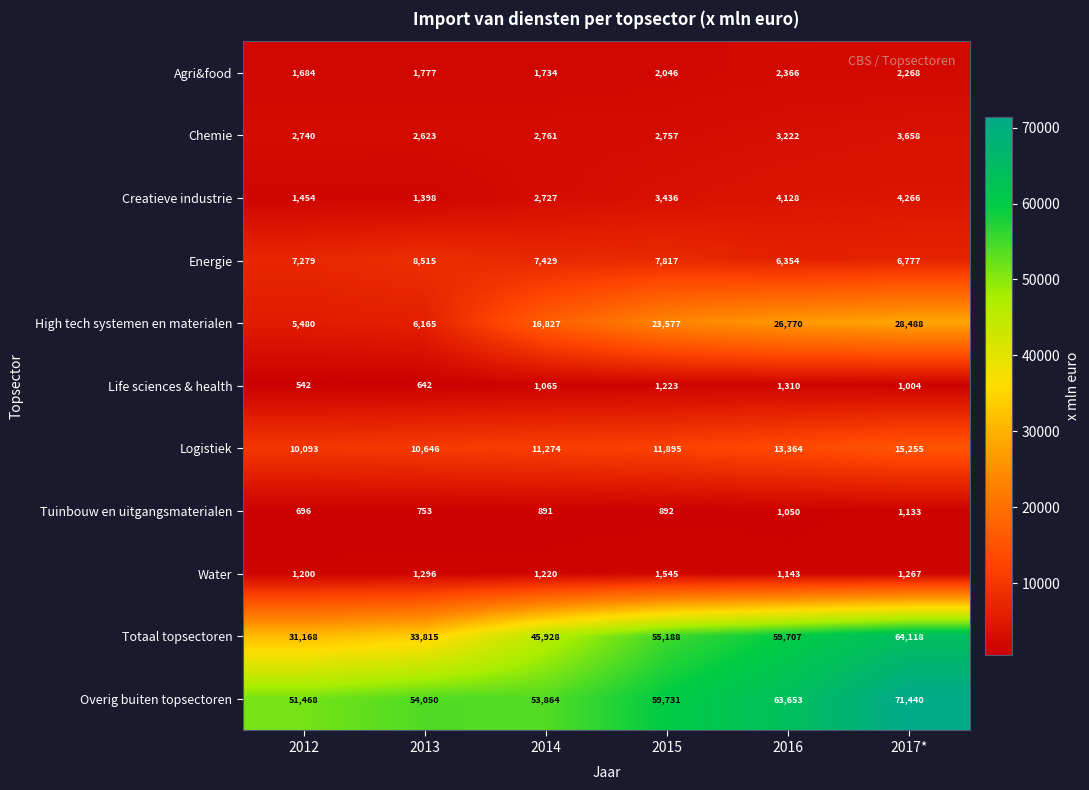

What is the difference between the second highest and minimum values in the Creatieve industrie series?

2730